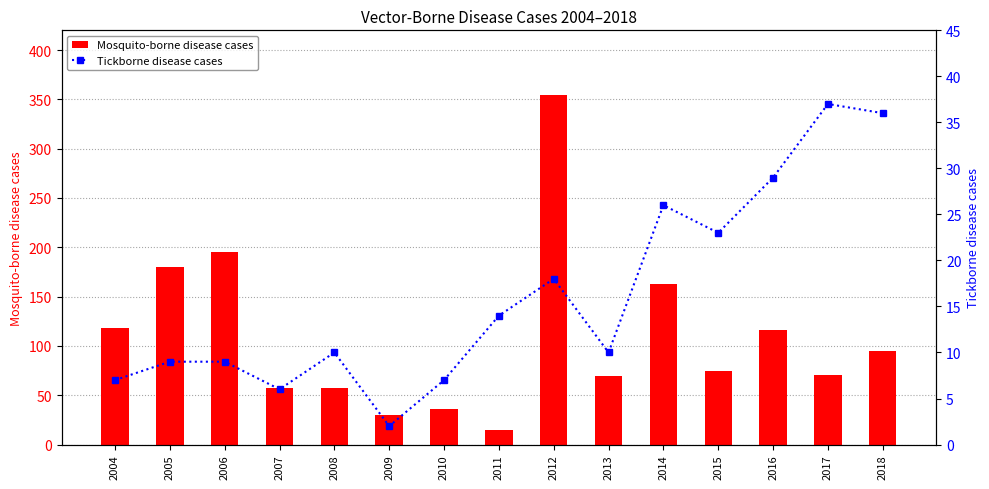

Reading right to left, what are all the values shown in this chart?

Mosquito-borne disease cases: 2018=95	2017=70	2016=116	2015=75	2014=163	2013=69	2012=354	2011=15	2010=36	2009=30	2008=57	2007=57	2006=195	2005=180	2004=118
Tickborne disease cases: 2018=36	2017=37	2016=29	2015=23	2014=26	2013=10	2012=18	2011=14	2010=7	2009=2	2008=10	2007=6	2006=9	2005=9	2004=7